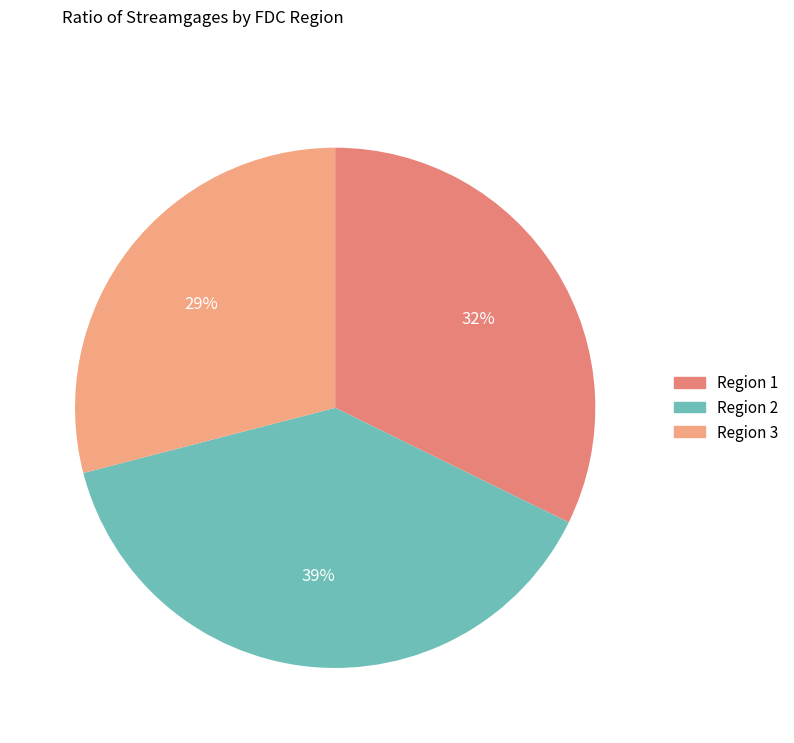

How many slices are in this pie chart?

3